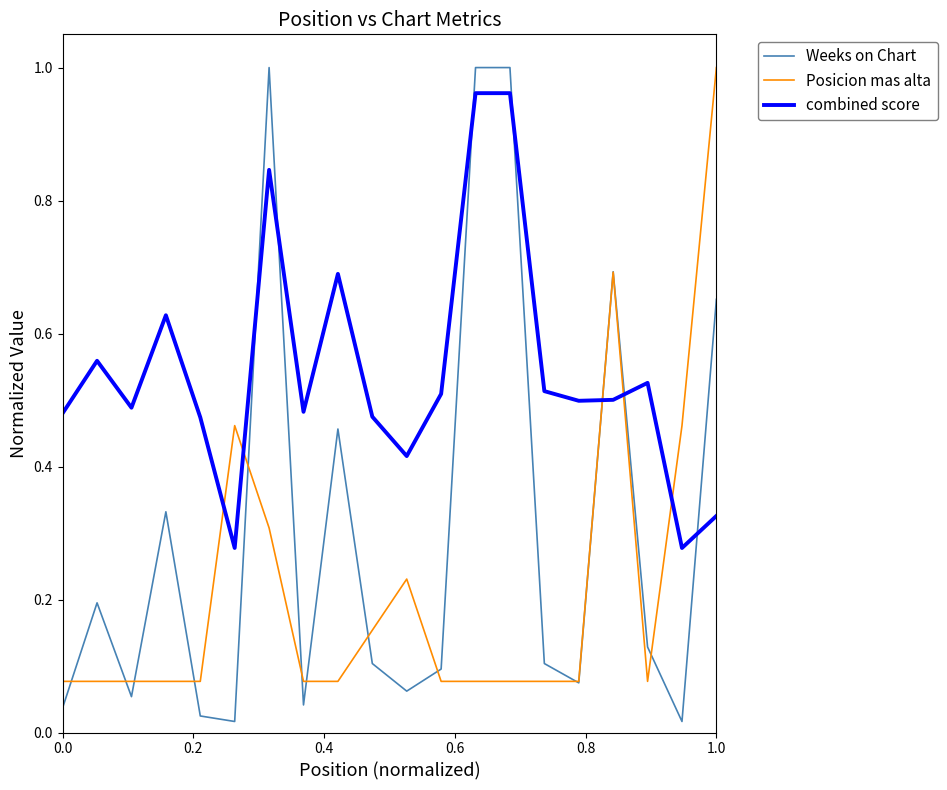

Which series has the largest range (max minus min)?

Weeks on Chart